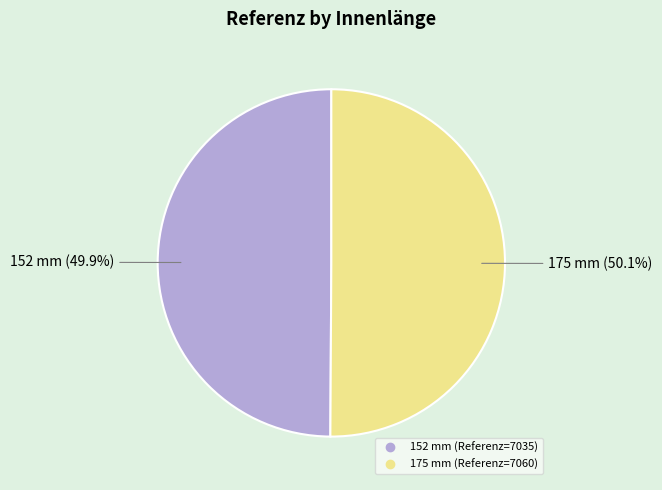

Does any single category account for the majority?

Yes